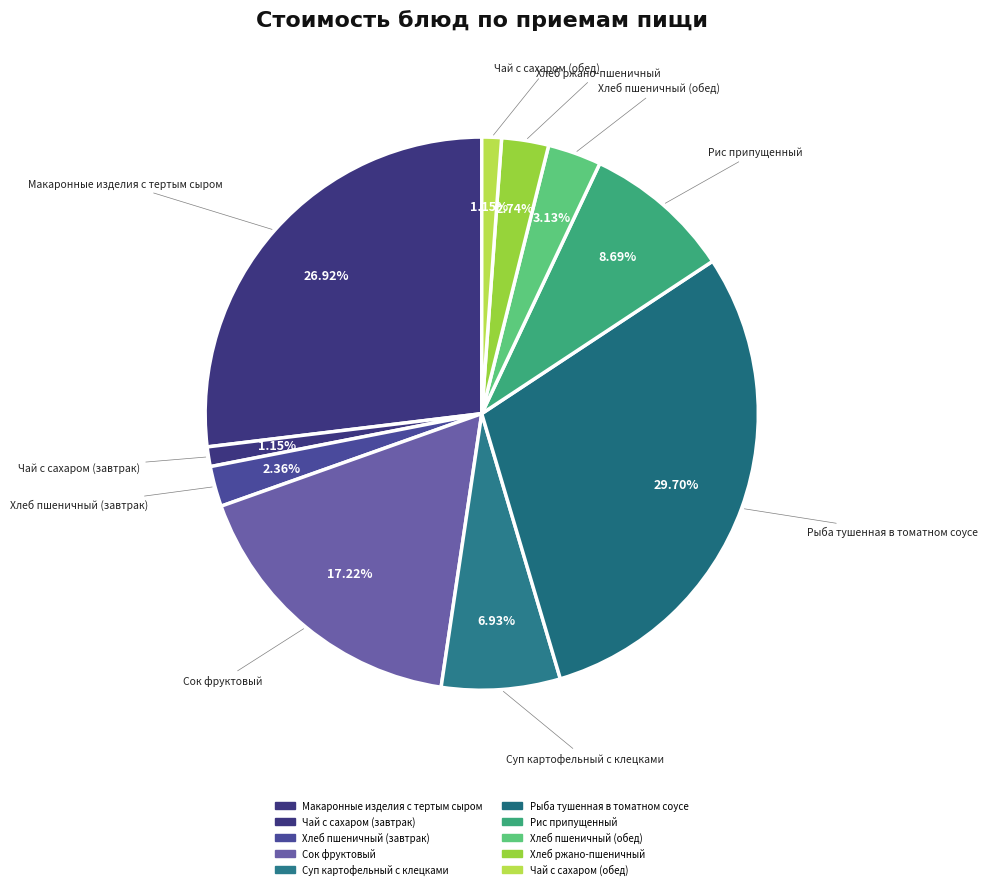

How many slices are in this pie chart?

10